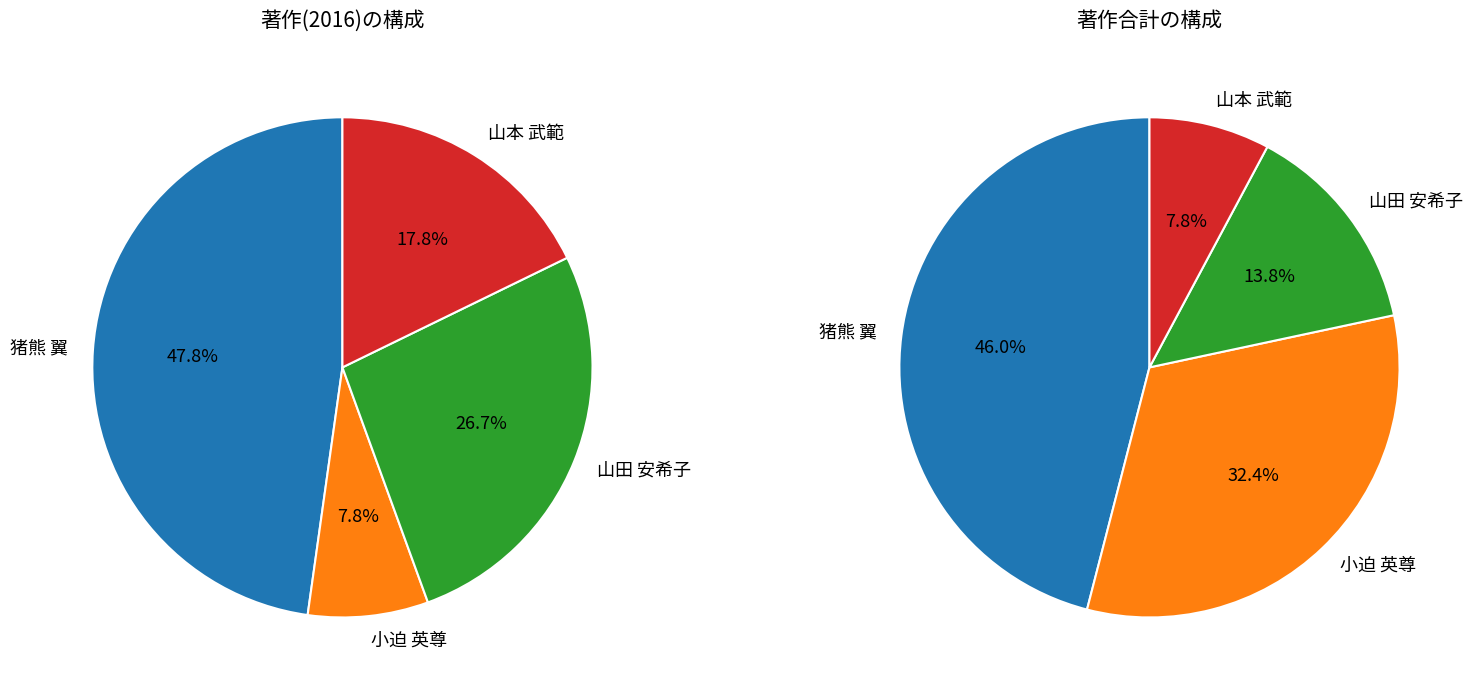

What percentage is the 猪熊 翼 slice, to the nearest percent?

48%